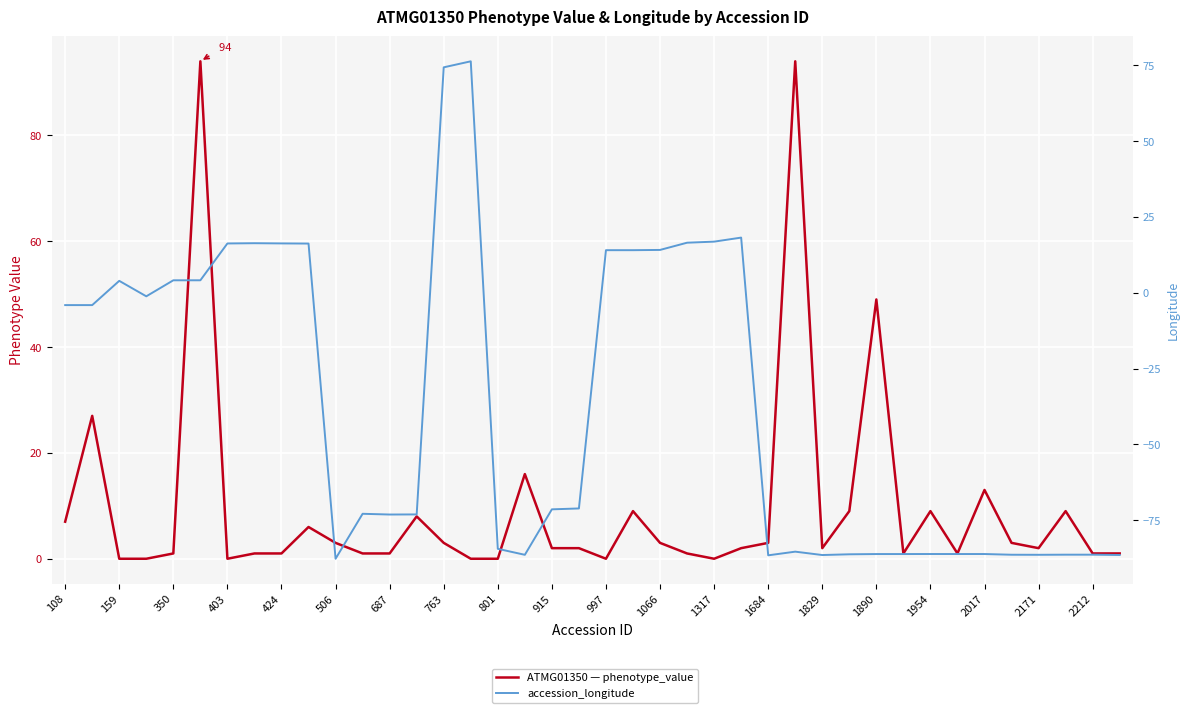

The ATMG01350 — phenotype_value series shows 0.4 at 39. True or false?

False